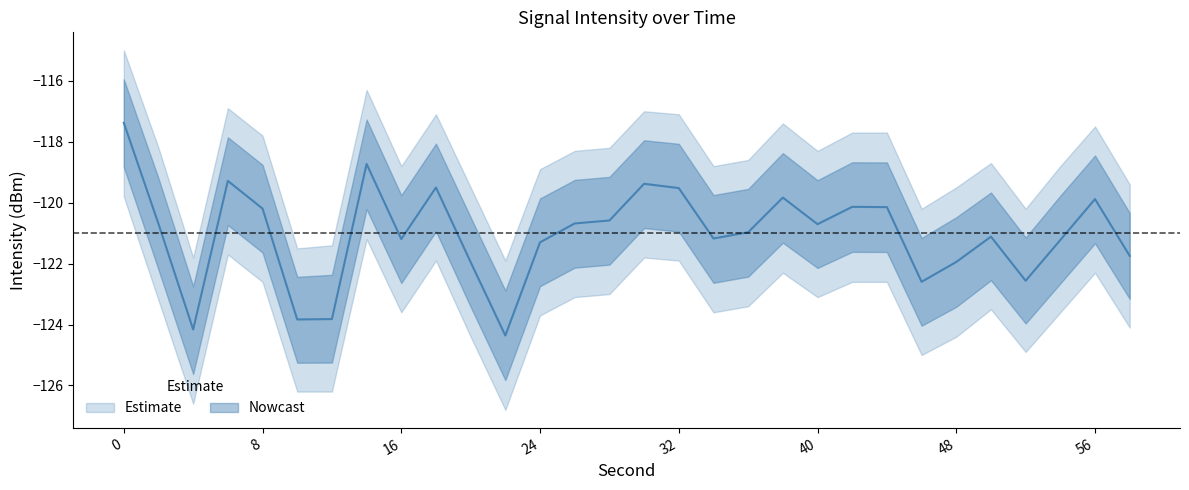

In intensity_lower, how many points are higher than both neighbors (excluding endpoints)?

7